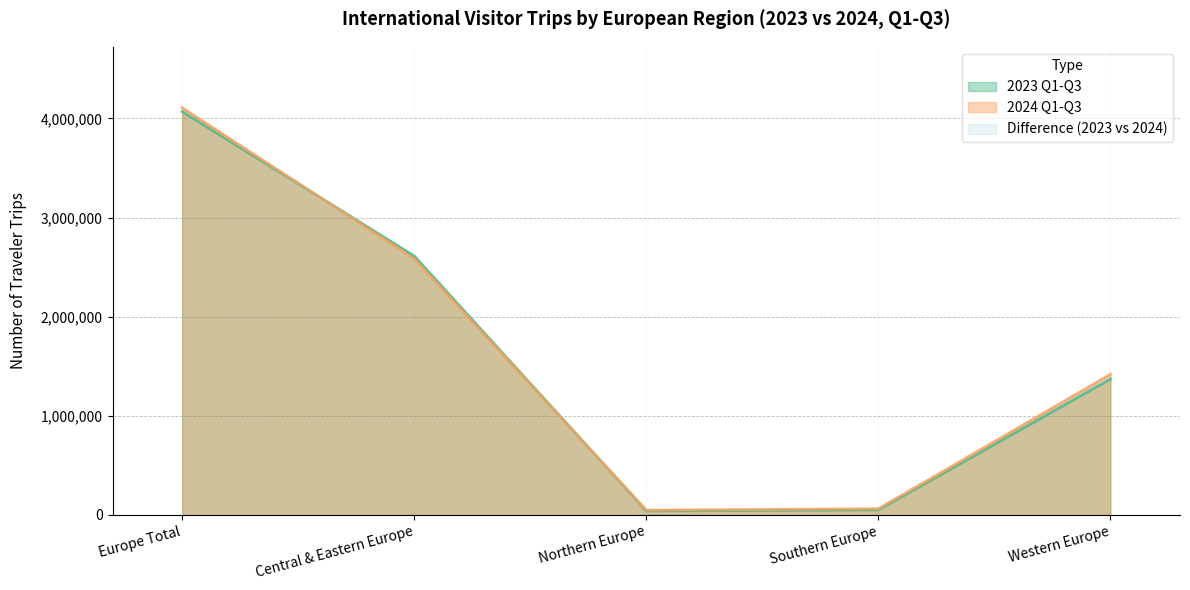

At which label does 2024 Q1-Q3 reach its peak?

Europe Total